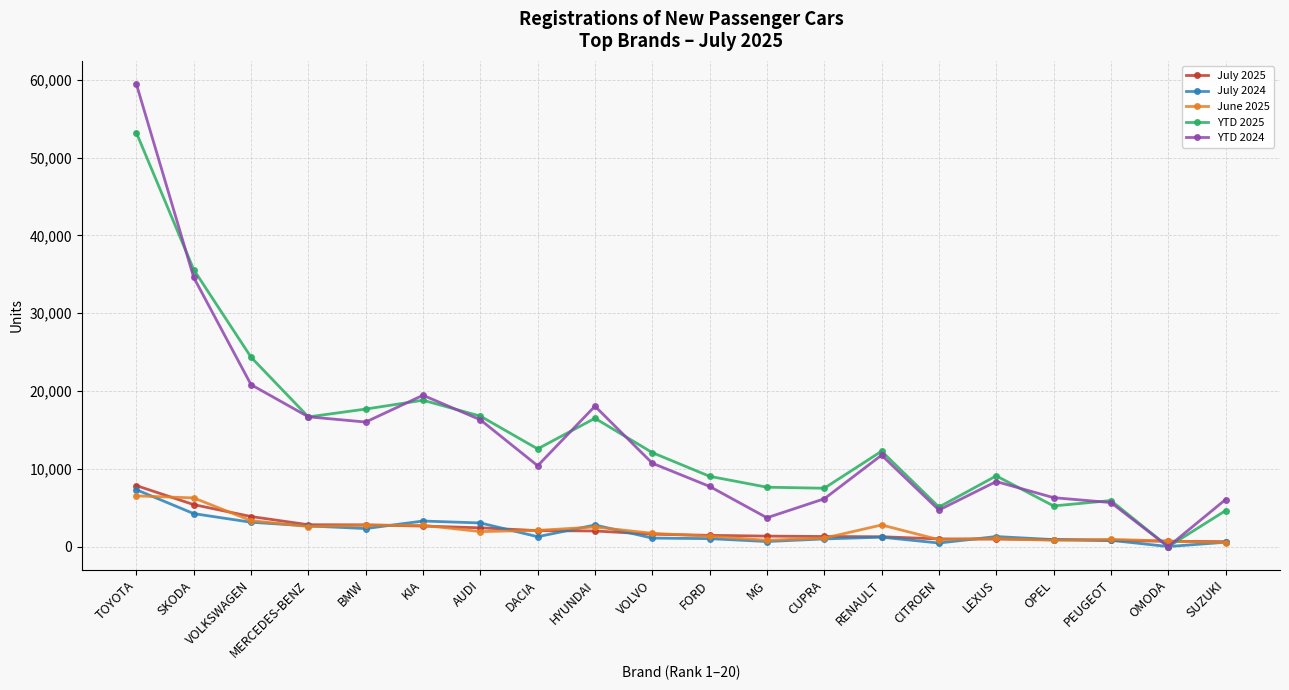

How many series are shown in this chart?

5